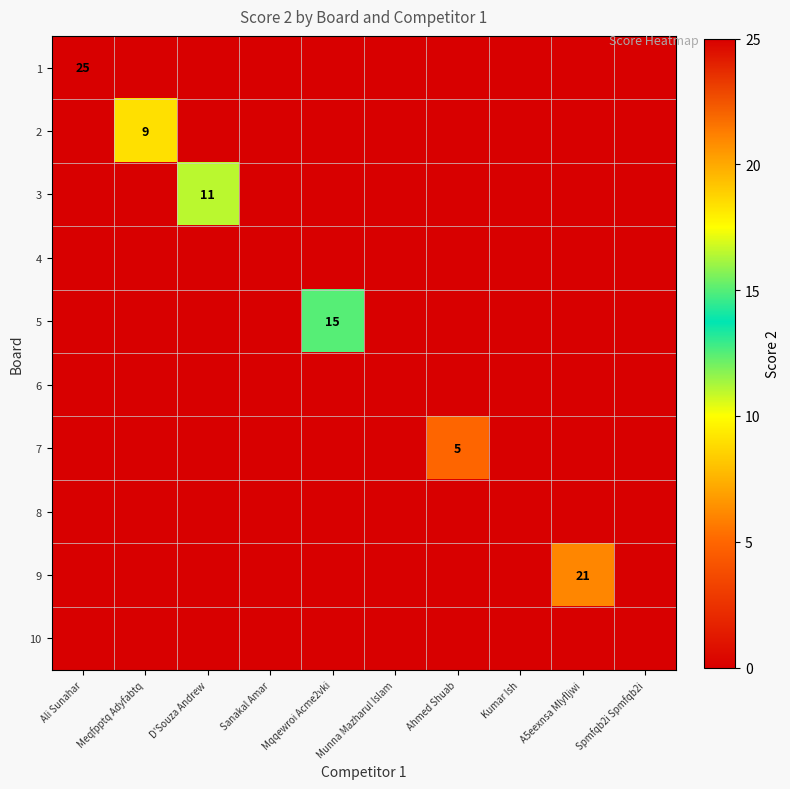

Which series has the largest total across all categories?

1